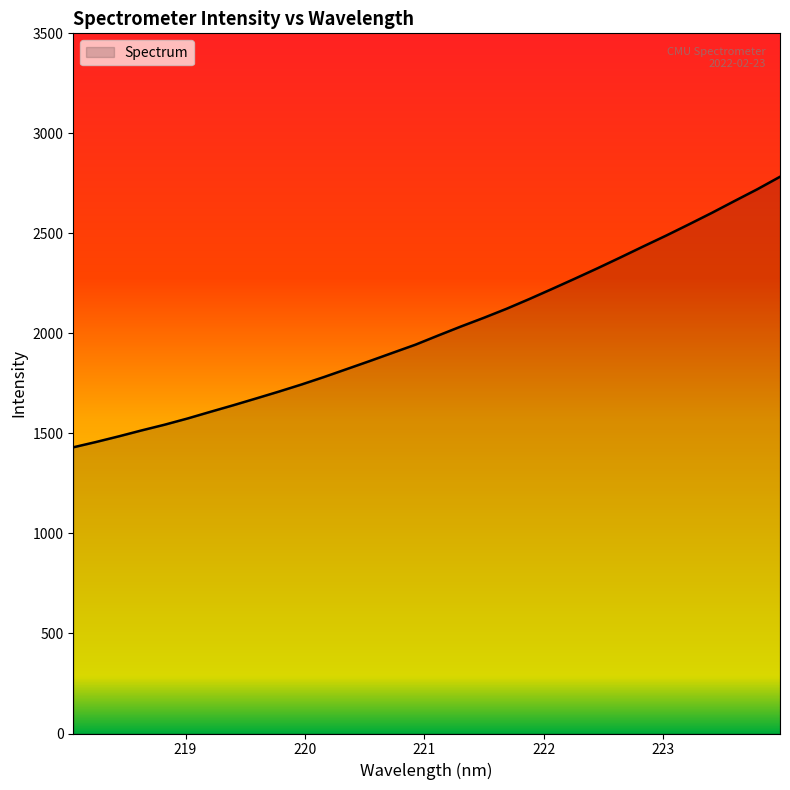

What is the greatest value displayed?

2783.0